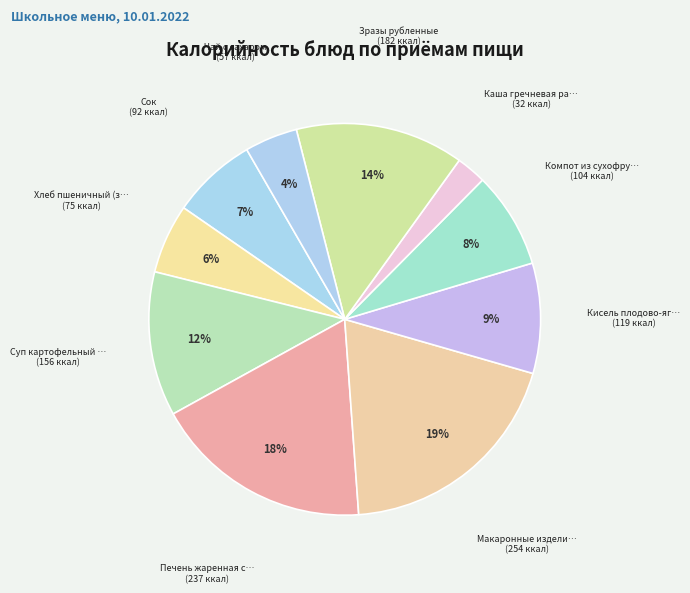

What is the largest slice in the pie chart?

Макаронные изделия отварные